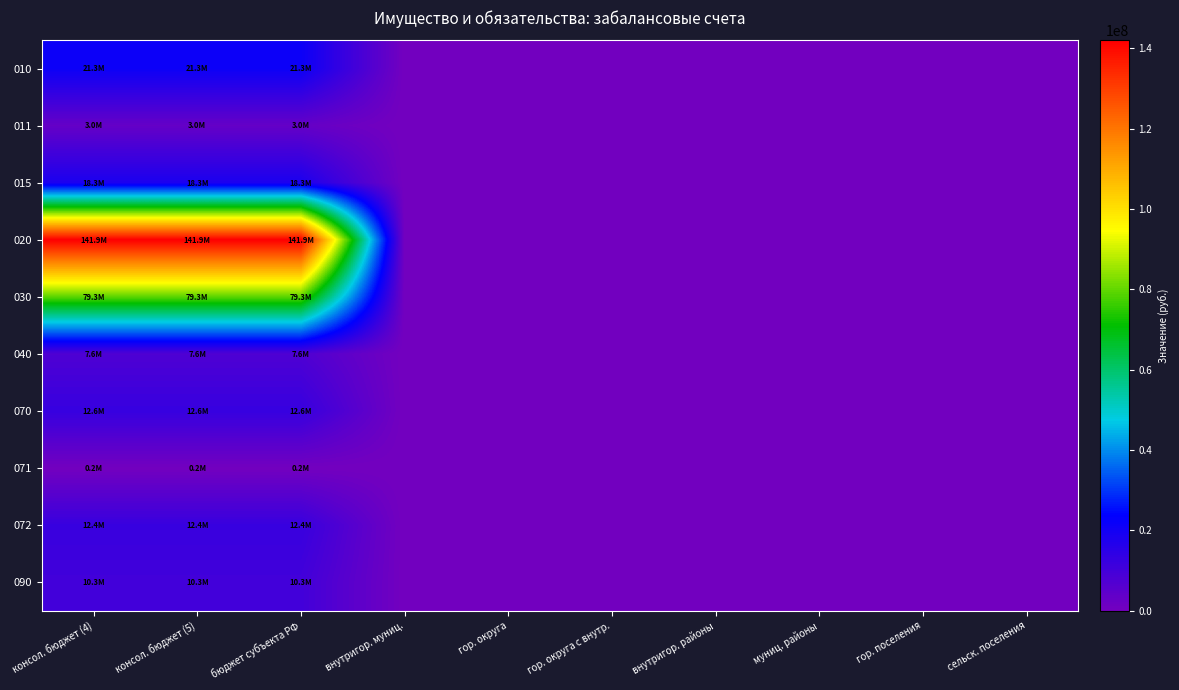

Between бюджет субъекта РФ and сельск. поселения, which series saw the biggest shift?

020